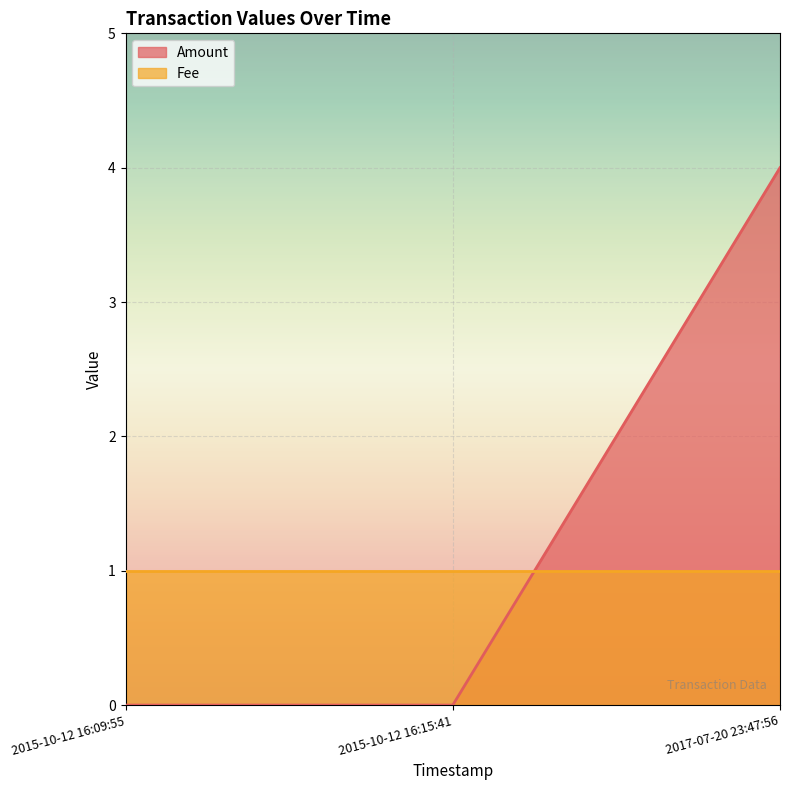

What is the label of the 1st point from the right?

2017-07-20 23:47:56